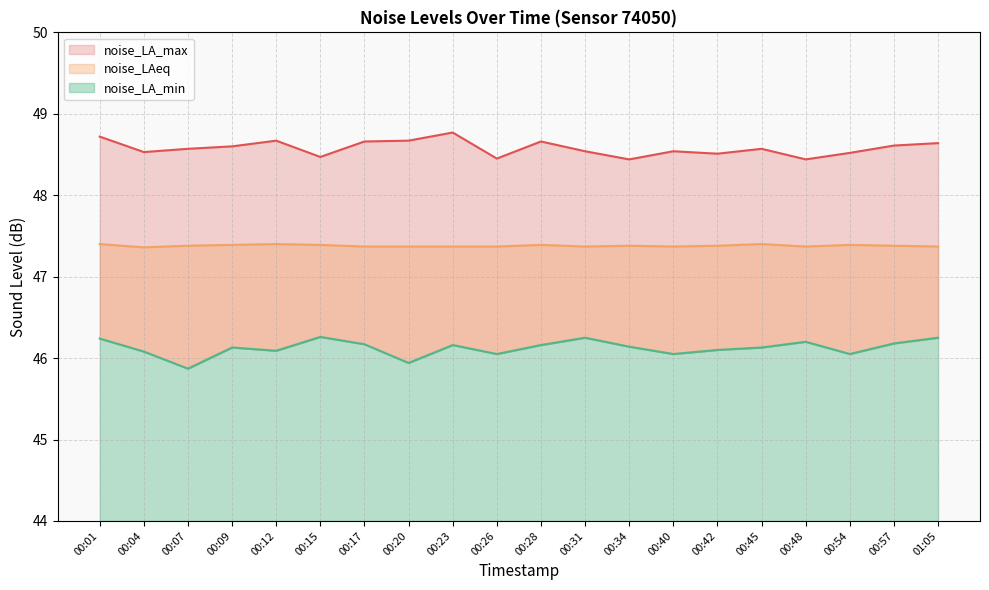

Reading left to right, extract all data points from this chart.

noise_LA_max: 00:01=48.7	00:04=48.5	00:07=48.6	00:09=48.6	00:12=48.7	00:15=48.5	00:17=48.7	00:20=48.7	00:23=48.8	00:26=48.5	00:28=48.7	00:31=48.5	00:34=48.4	00:40=48.5	00:42=48.5	00:45=48.6	00:48=48.4	00:54=48.5	00:57=48.6	01:05=48.6
noise_LAeq: 00:01=47.4	00:04=47.4	00:07=47.4	00:09=47.4	00:12=47.4	00:15=47.4	00:17=47.4	00:20=47.4	00:23=47.4	00:26=47.4	00:28=47.4	00:31=47.4	00:34=47.4	00:40=47.4	00:42=47.4	00:45=47.4	00:48=47.4	00:54=47.4	00:57=47.4	01:05=47.4
noise_LA_min: 00:01=46.2	00:04=46.1	00:07=45.9	00:09=46.1	00:12=46.1	00:15=46.3	00:17=46.2	00:20=45.9	00:23=46.2	00:26=46.0	00:28=46.2	00:31=46.2	00:34=46.1	00:40=46.0	00:42=46.1	00:45=46.1	00:48=46.2	00:54=46.0	00:57=46.2	01:05=46.2